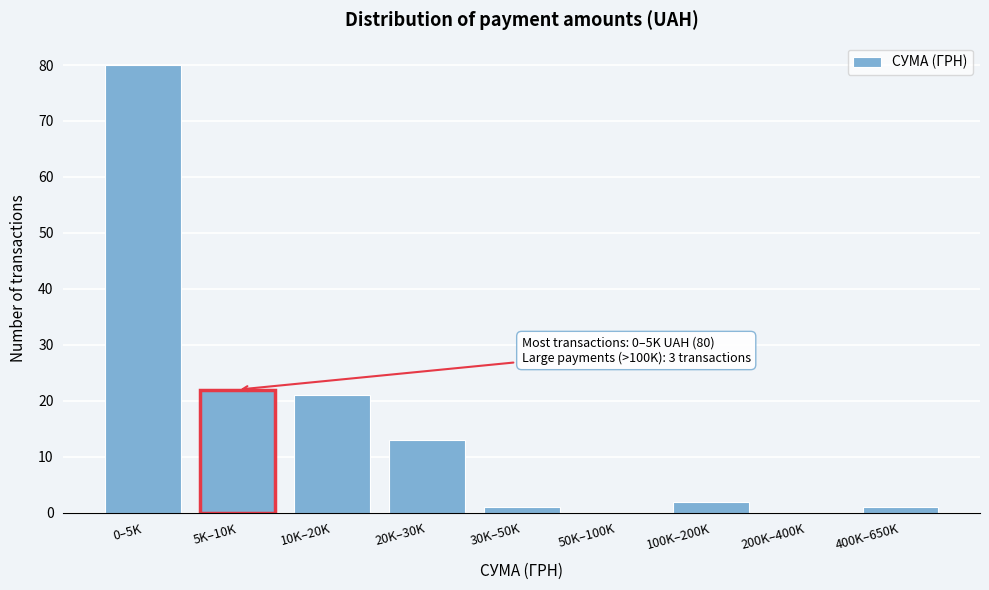

Reading right to left, what are all the values shown in this chart?

400K–650K=1	200K–400K=0	100K–200K=2	50K–100K=0	30K–50K=1	20K–30K=13	10K–20K=21	5K–10K=22	0–5K=80